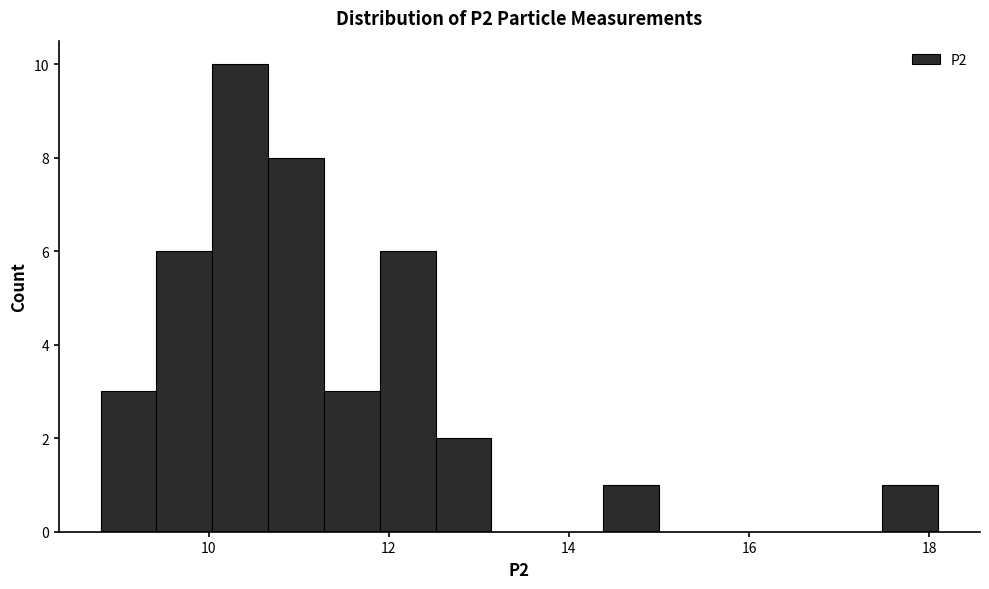

Around what value on the x-axis is the tallest bar? Give the approximate position of its centre, as read against the axis.

10.4